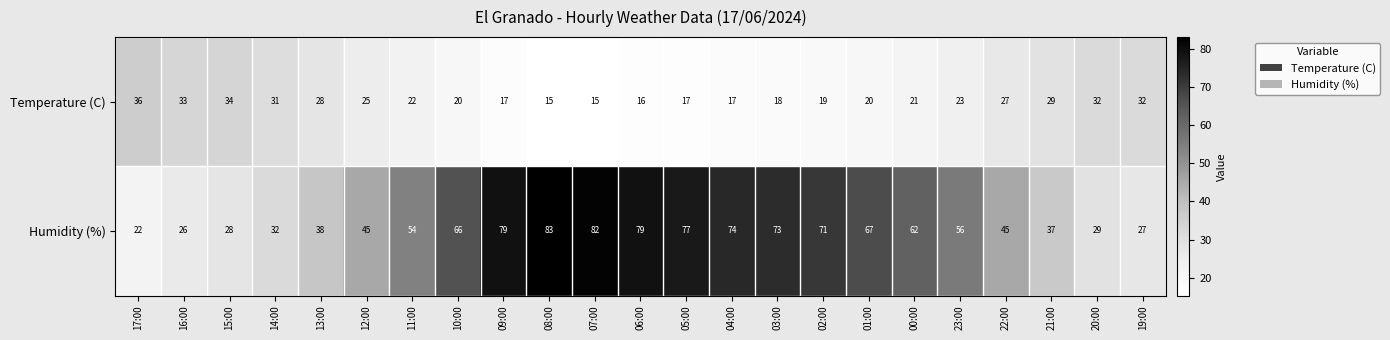

What is the sum of all Humidity (%) values?

1252